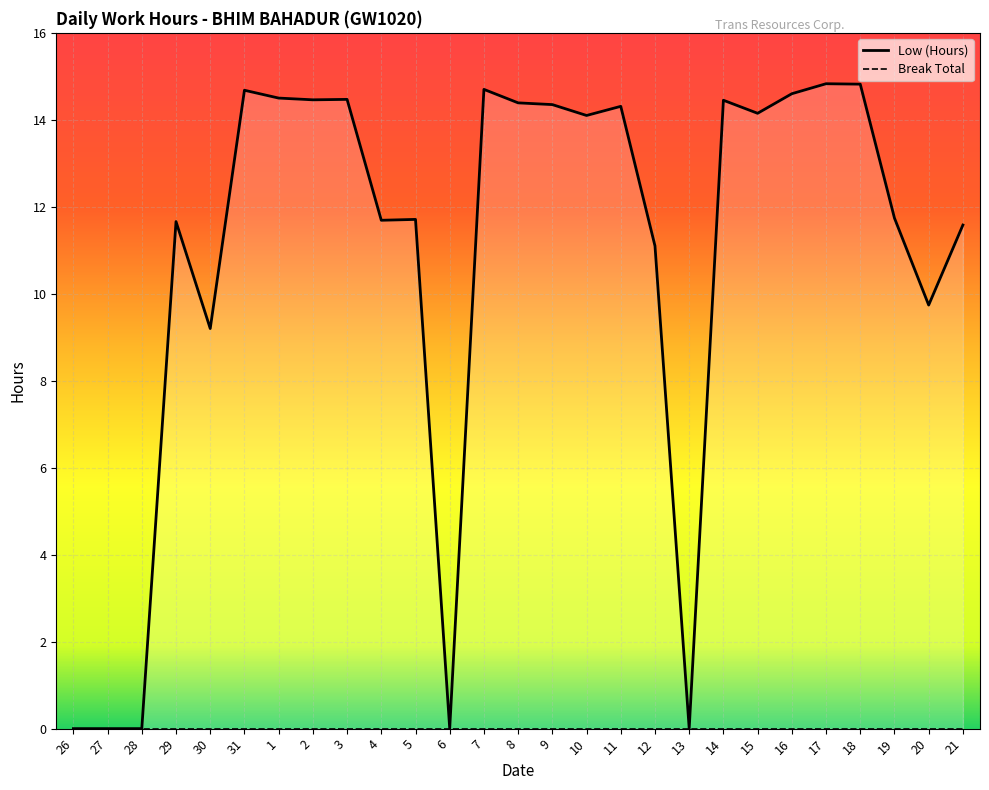

What is the change in value from 9 to 15?

-0.2